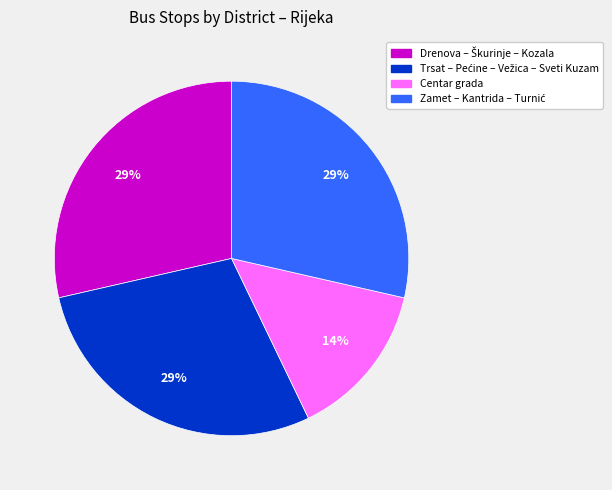

What is the smallest slice in the pie chart?

Centar grada